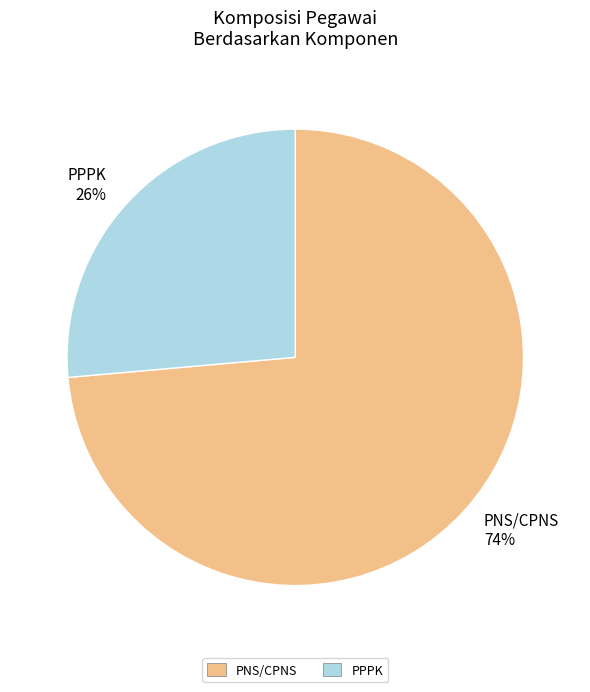

Between PNS/CPNS and PPPK, which is larger?

PNS/CPNS